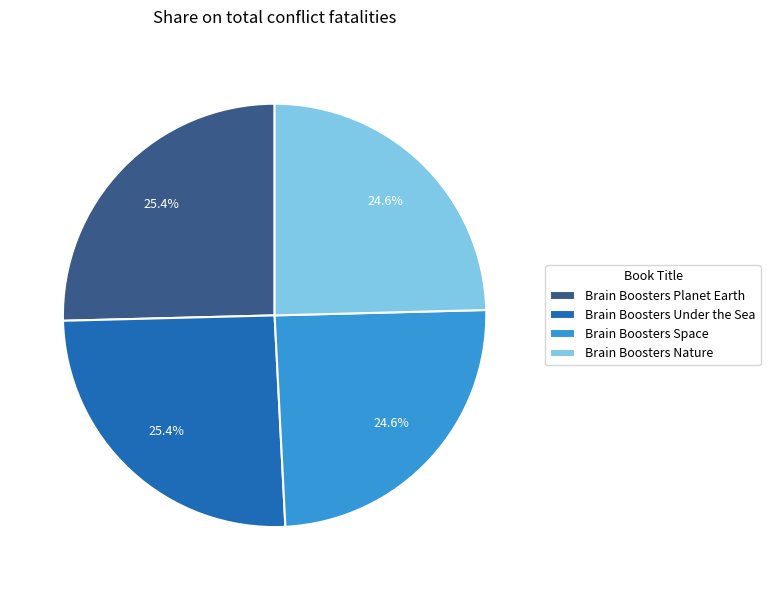

What portion of the pie excludes Brain Boosters Nature?

75.4%